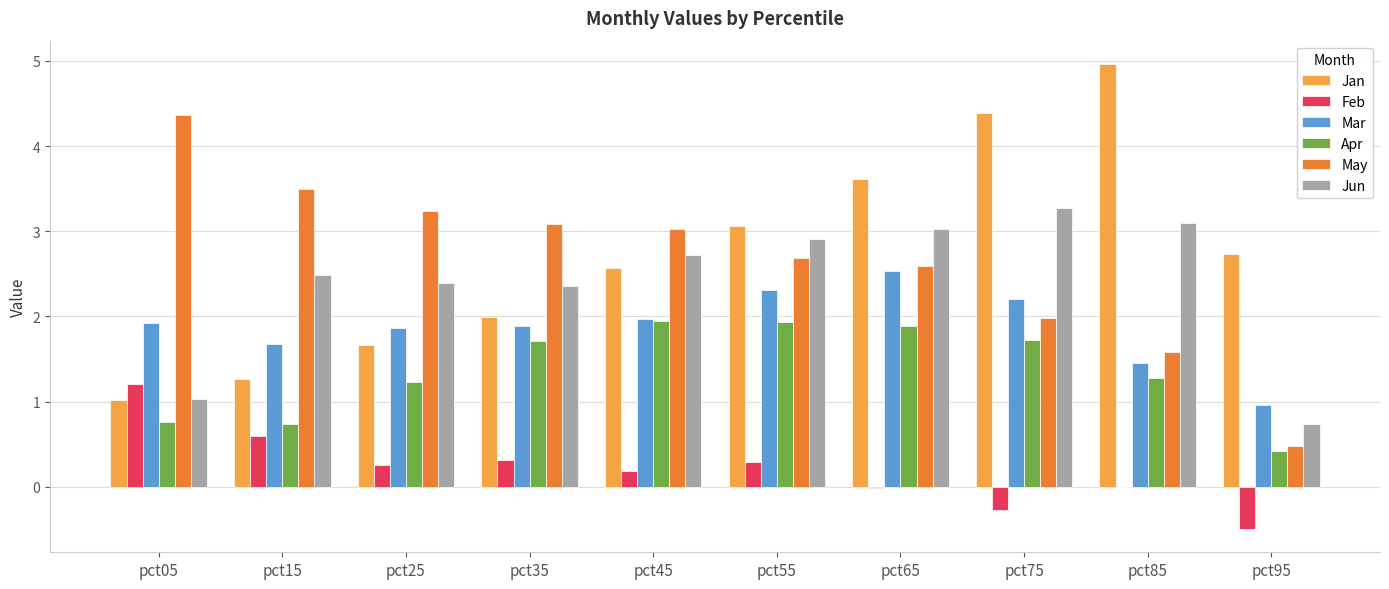

How many values in the Mar series exceed 1?

9